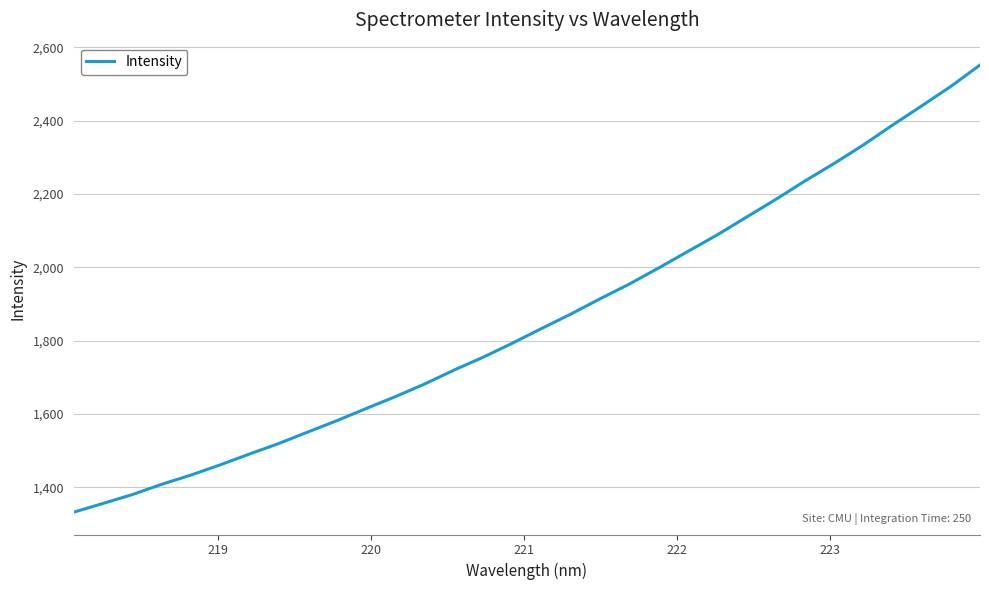

What is the difference between the maximum and minimum values?

1218.9